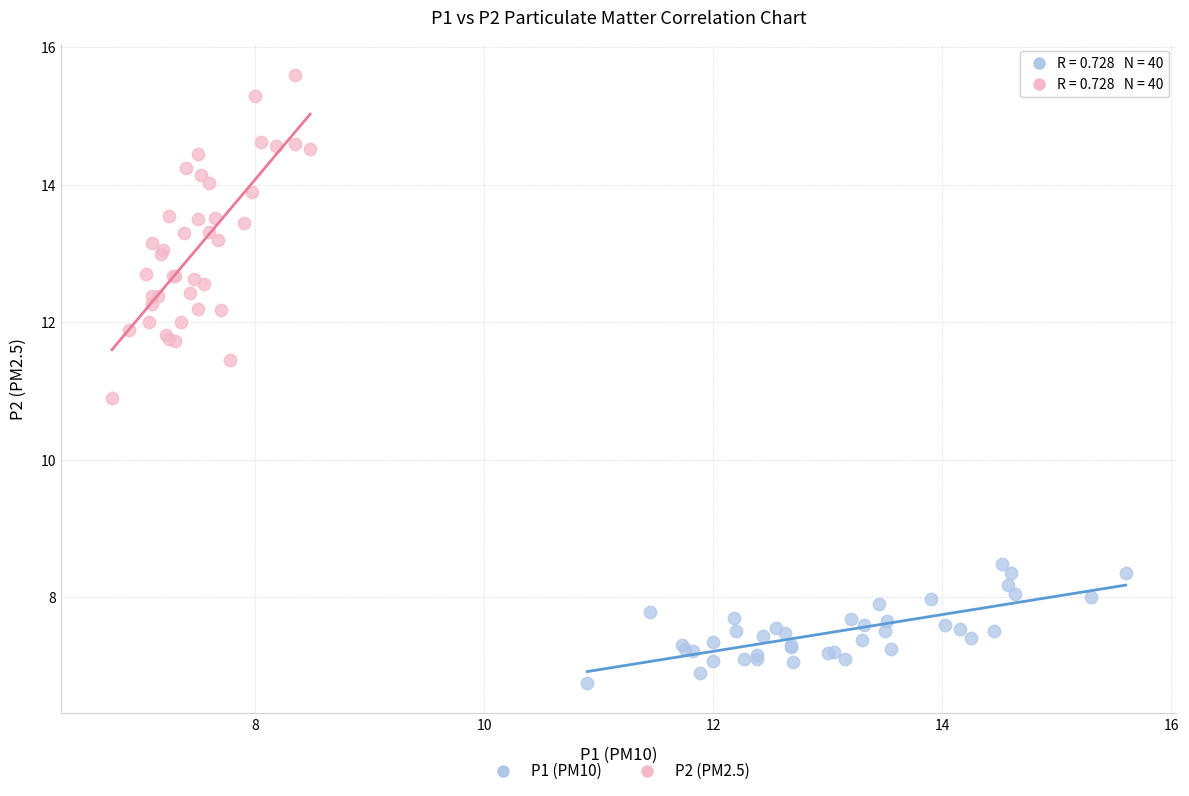

Which series reaches the minimum Y coordinate?

P1 (PM10)